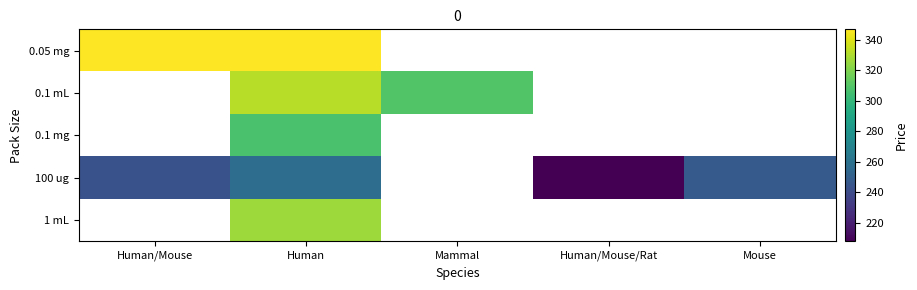

At which category does the chart reach its minimum across all series?

Human/Mouse/Rat